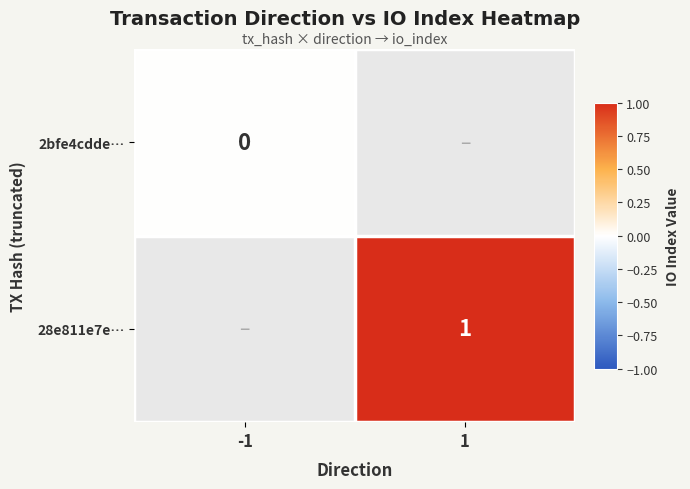

The value of 28e811e7e… at 1 is 1. True or false?

True